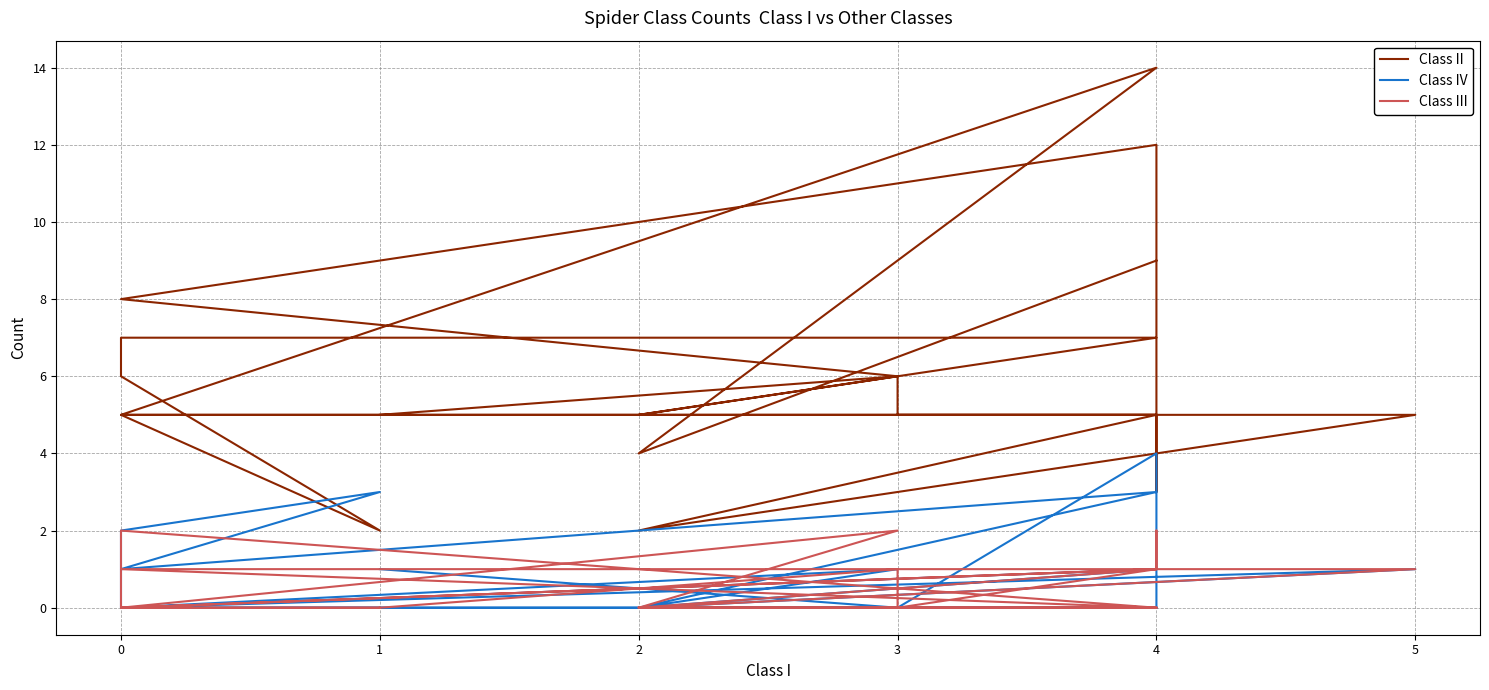

What is the highest value of the Class IV series?

4